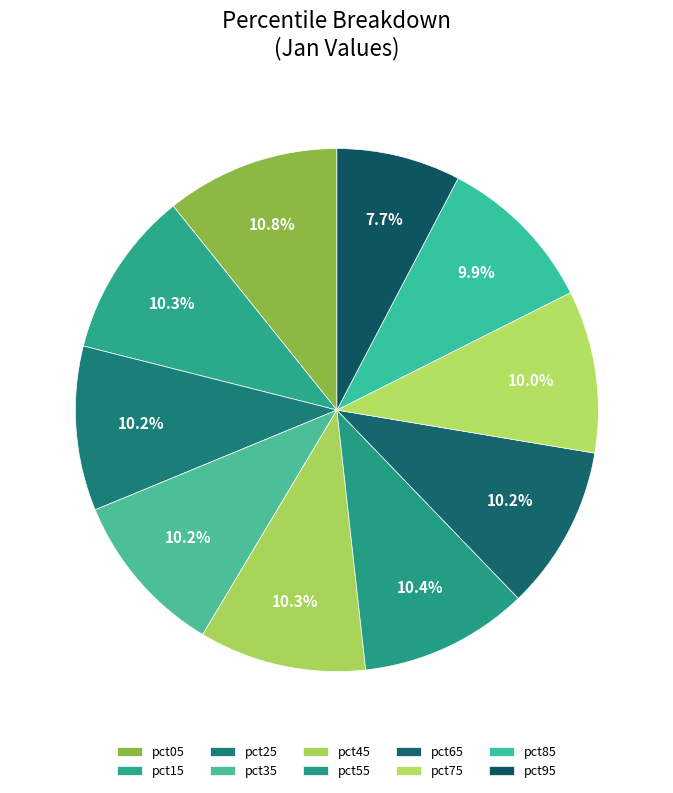

To the nearest percent, what is the average slice percentage?

10%